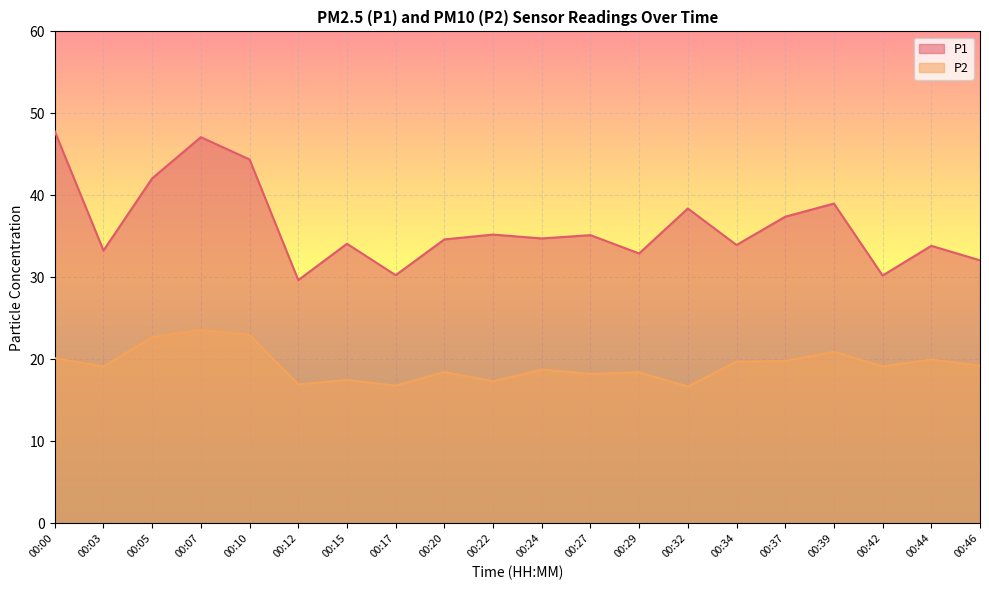

Rank the series by their average value, from highest to lowest.

P1, P2